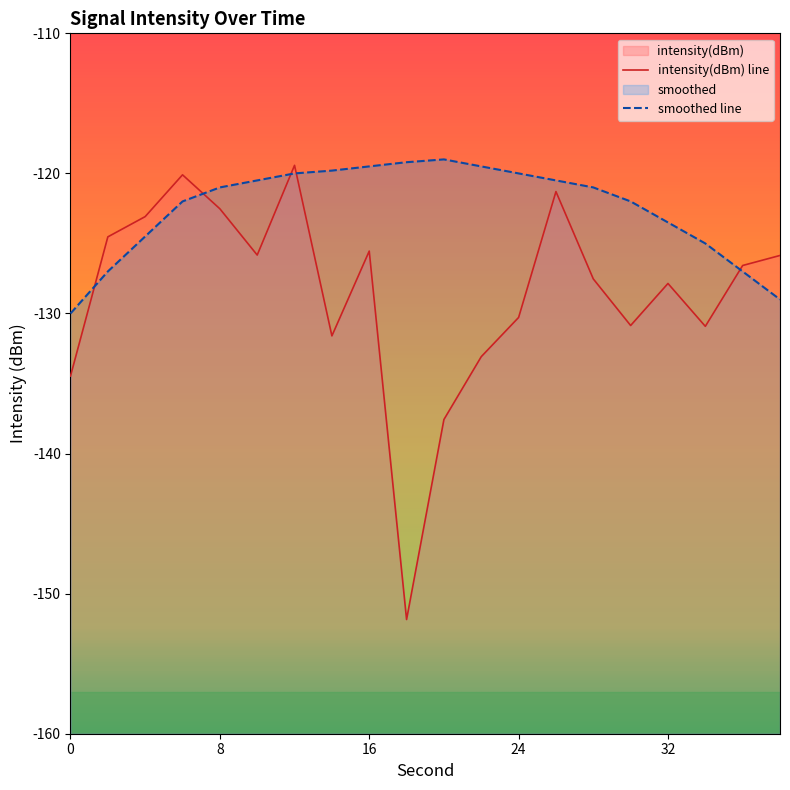

How many interior local peaks does the intensity(dBm) series have?

5